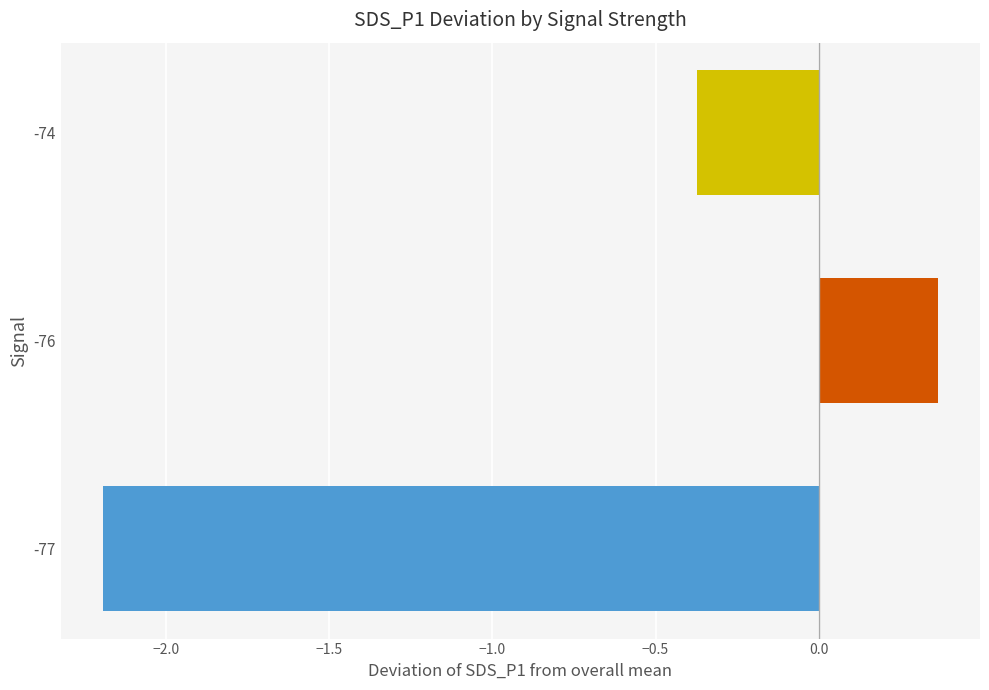

What position from the left is −2.5?

1